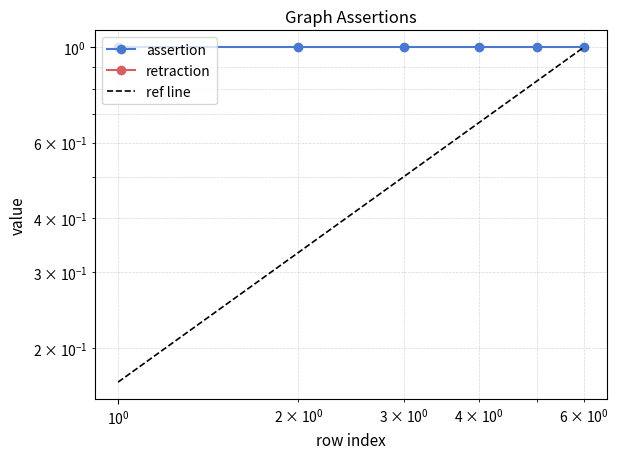

Is this an area chart (filled region under the line)?

No